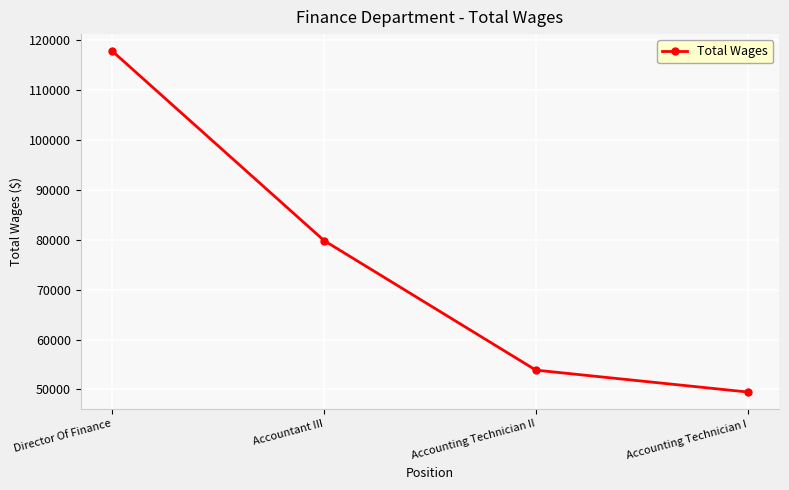

Which category has the highest value across all series?

Director Of Finance